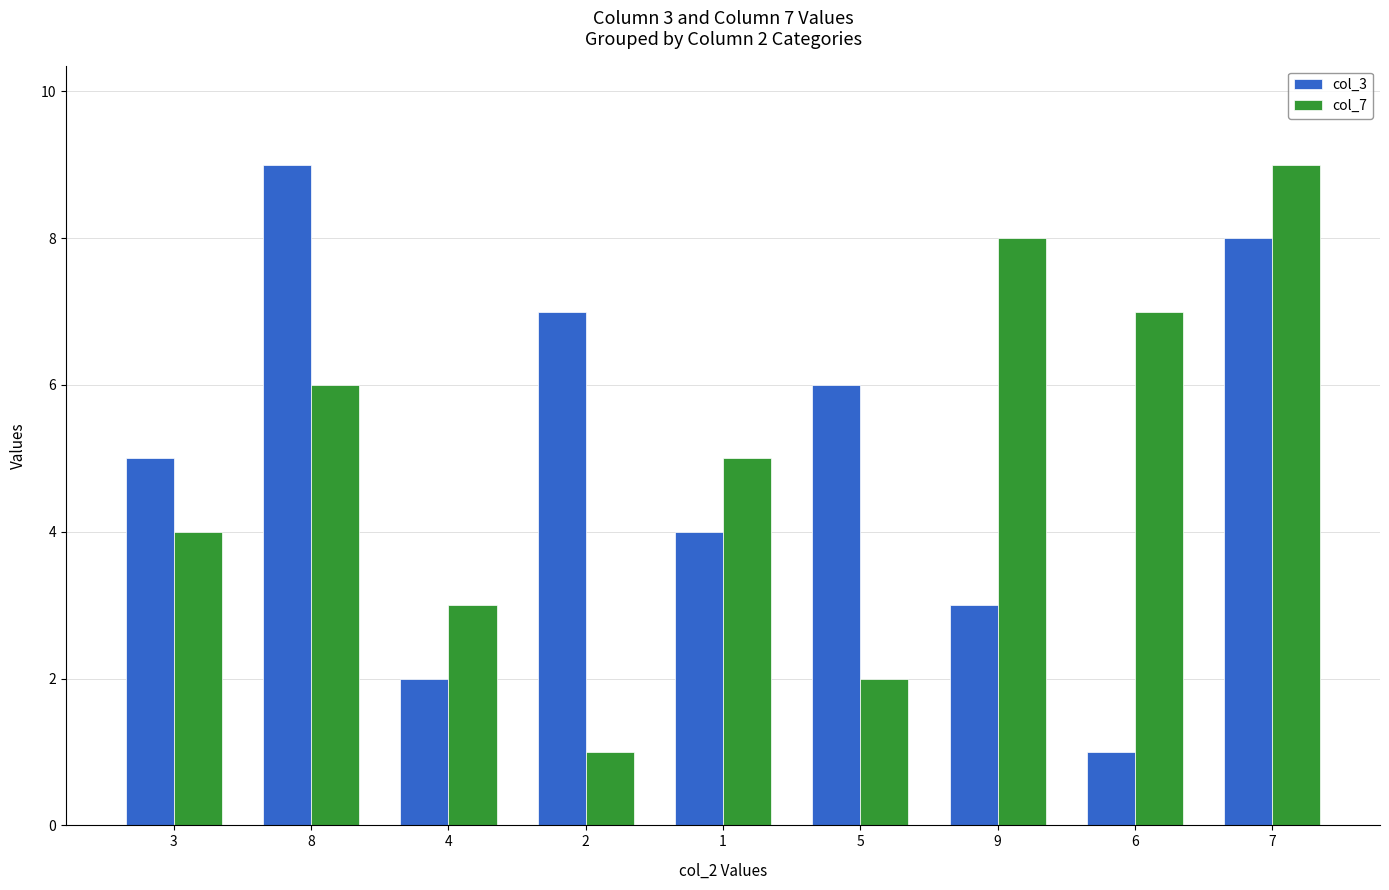

What is the sum of the col_3 values at 2 and 4?

9